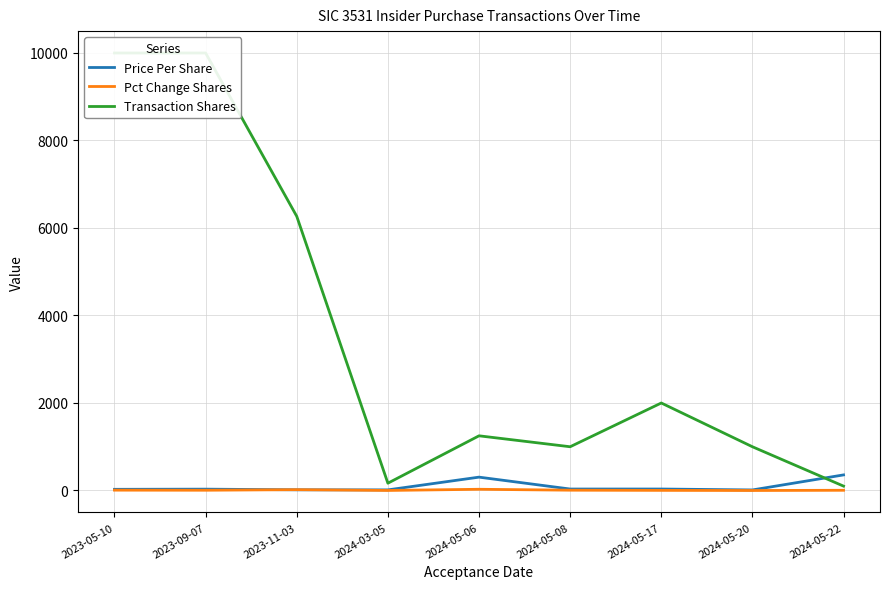

What is the difference between the highest and lowest values at 2023-05-10?

9992.0